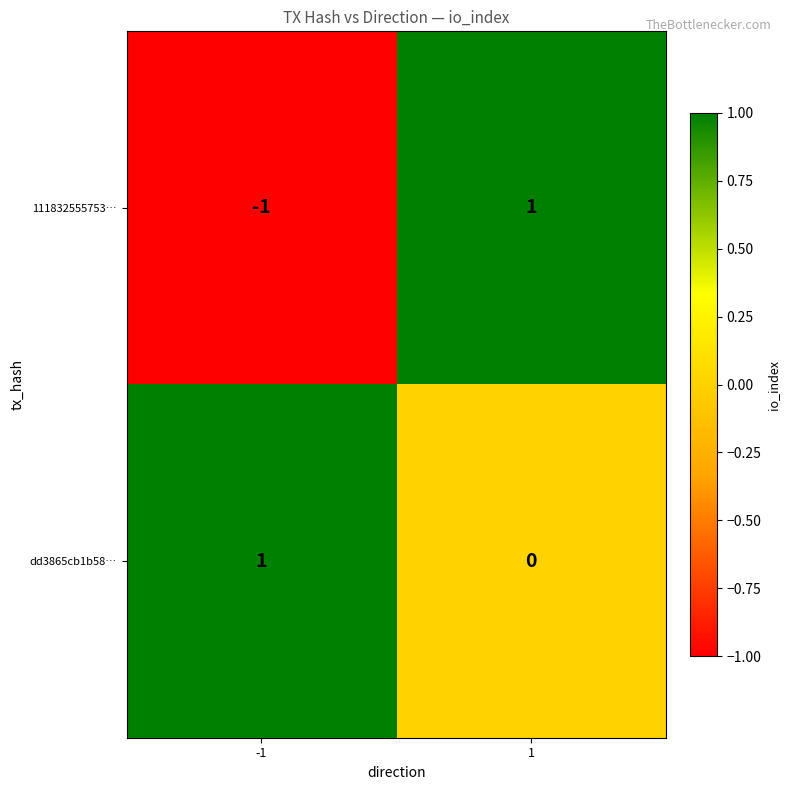

True or false: dd3865cb1b58… has a value of 0 at -1.

False